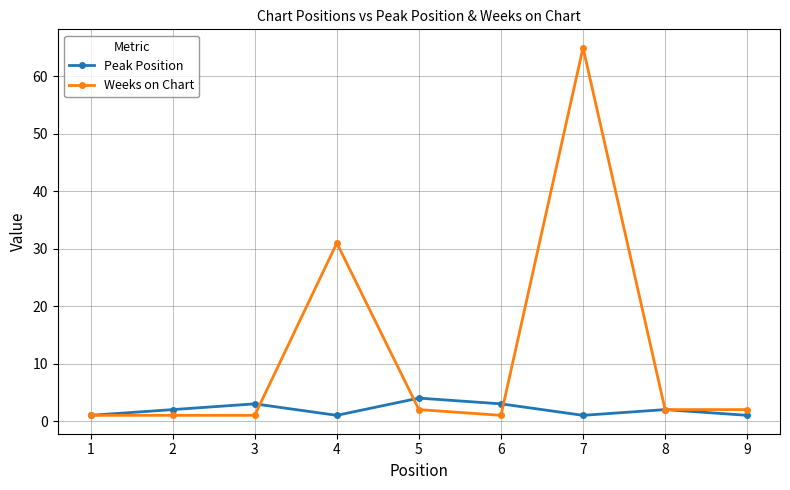

Which series changed the most between 7 and 9?

Weeks on Chart